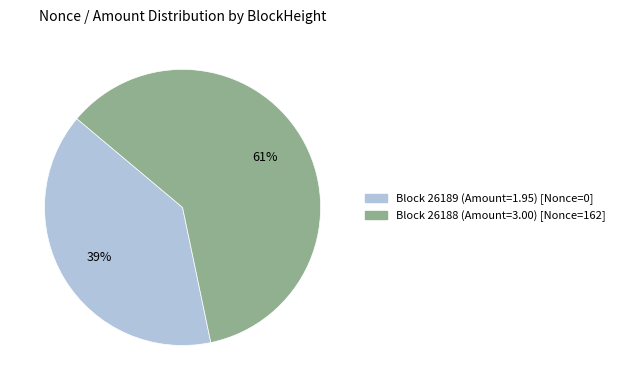

What is the largest slice in the pie chart?

Block 26188 (Amount=3.00) [Nonce=162]